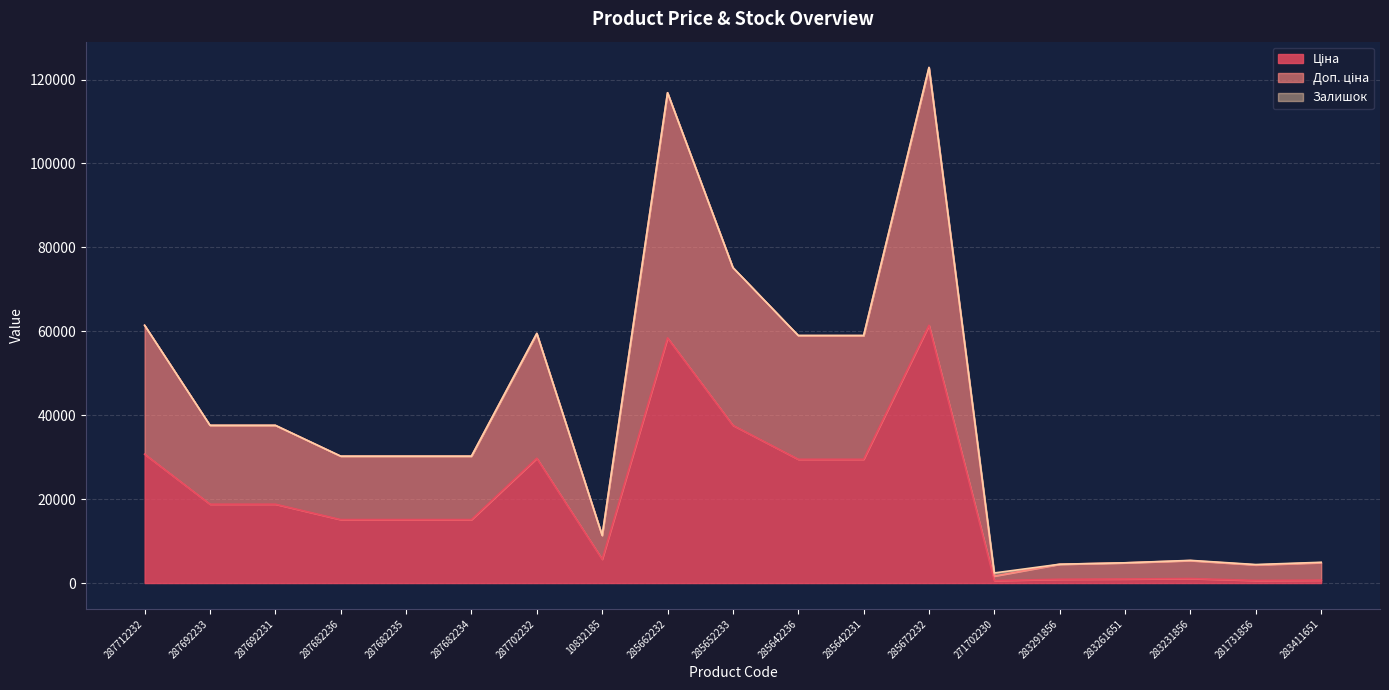

What is the total value across all series at 287692233?

37593.6